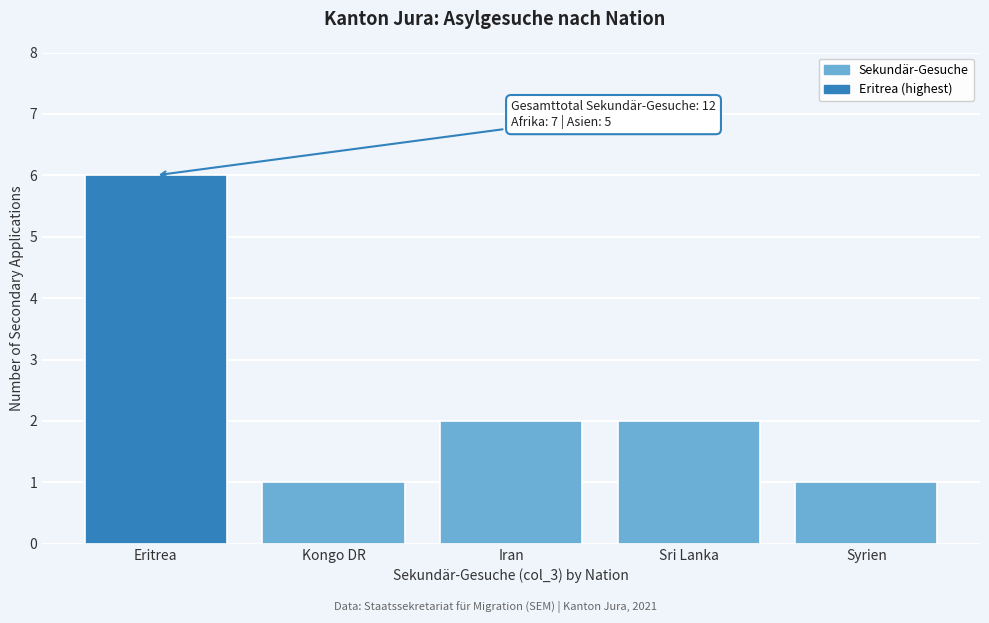

Reading left to right, transcribe all the data shown in this chart.

6	1	2	2	1